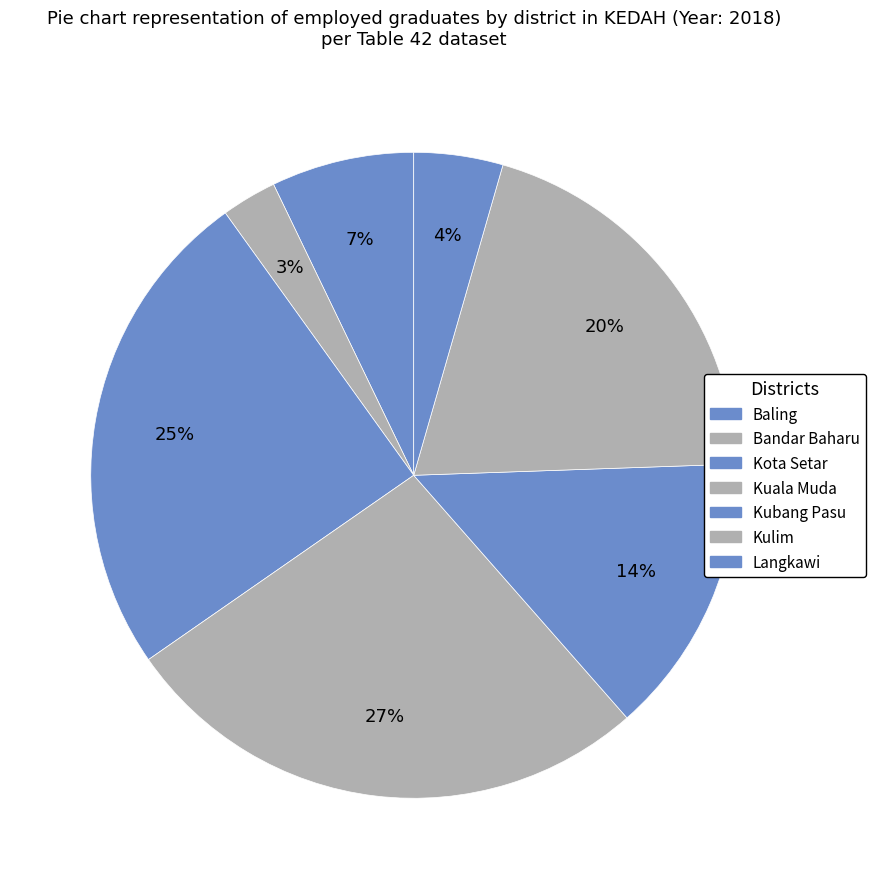

To the nearest percent, what is the combined percentage of Kota Setar and Langkawi?

29%